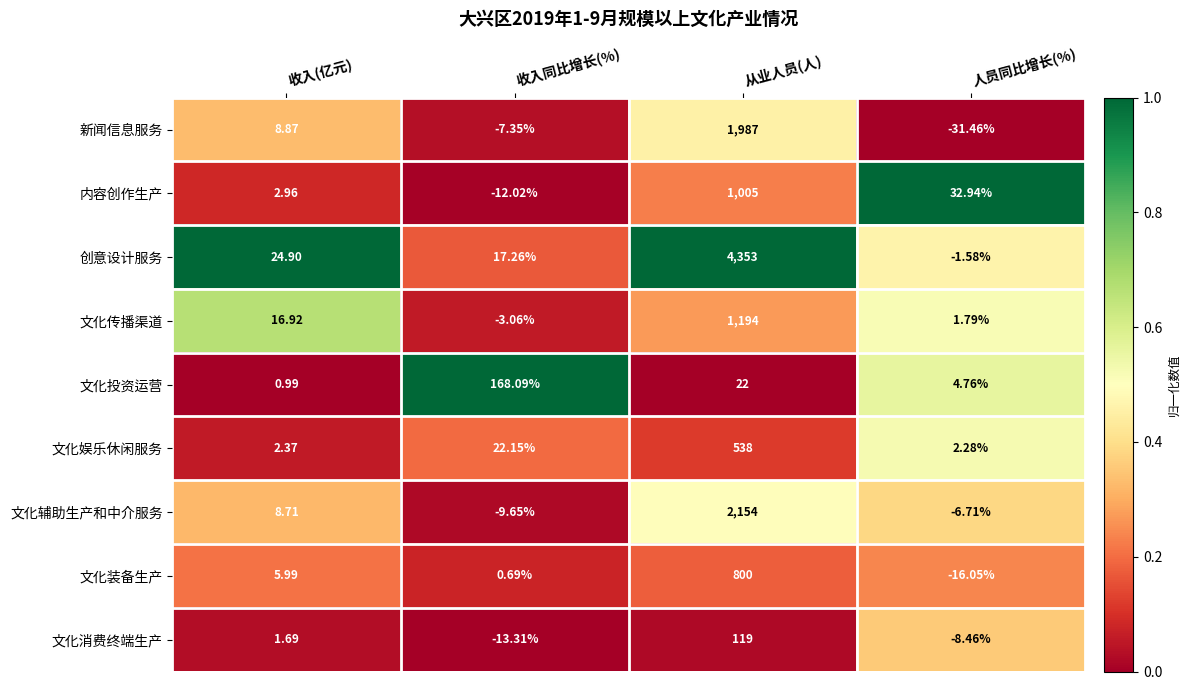

At which label is 文化辅助生产和中介服务 closest to 1072?

收入(亿元)